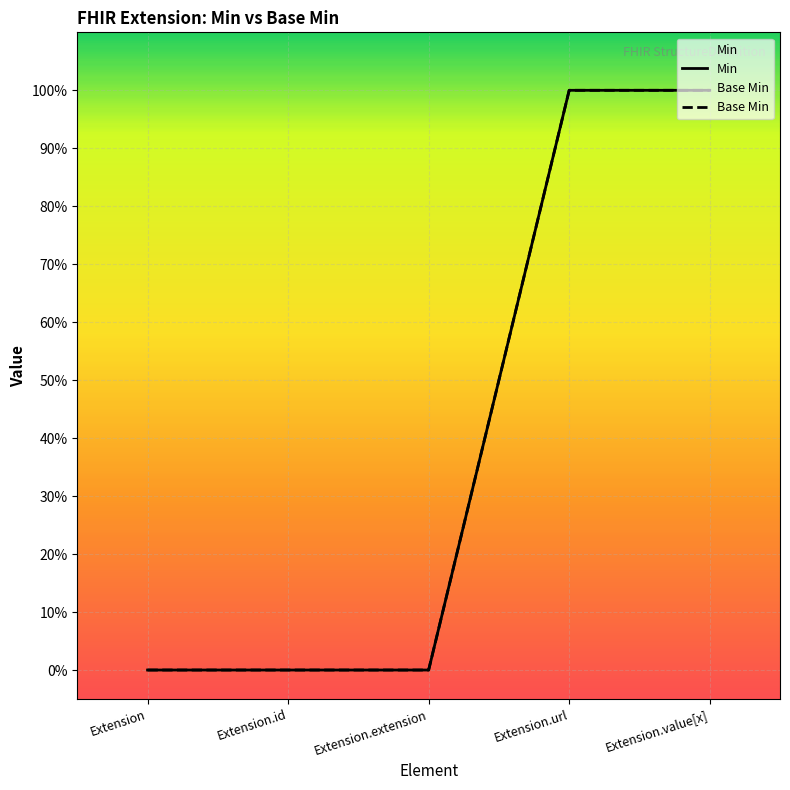

True or false: Base Min has a value of 2 at Extension.value[x].

False